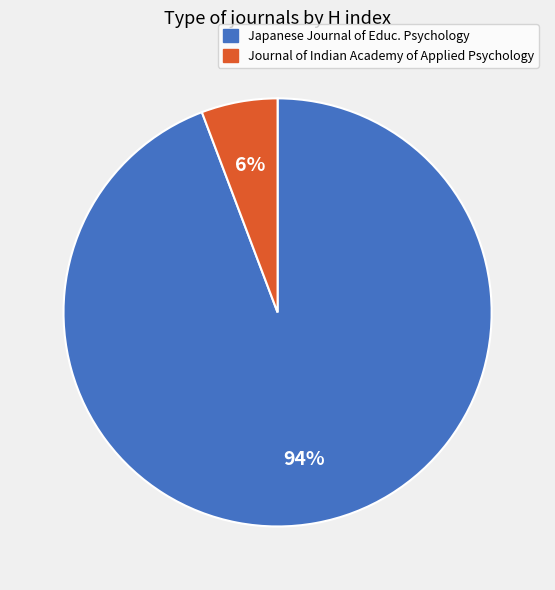

Do Journal of Indian Academy of Applied Psychology and Japanese Journal of Educ. Psychology together represent more than half of the pie?

Yes